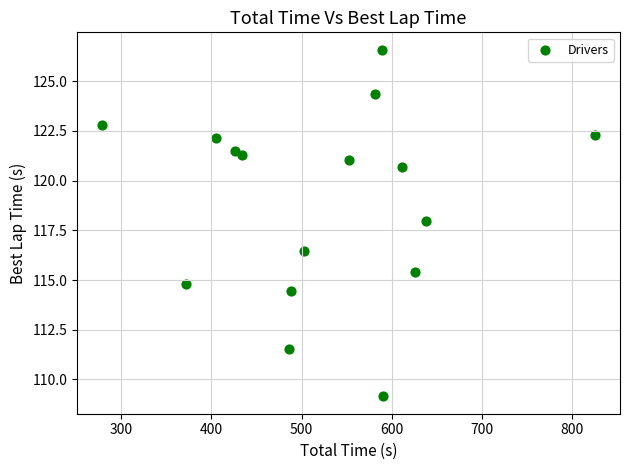

What is the range of Y values (max minus min)?

17.4